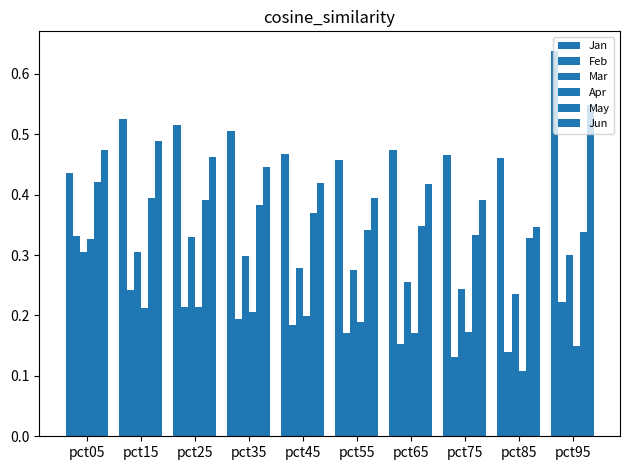

True or false: Mar has a value of 0.4 at pct25.

False